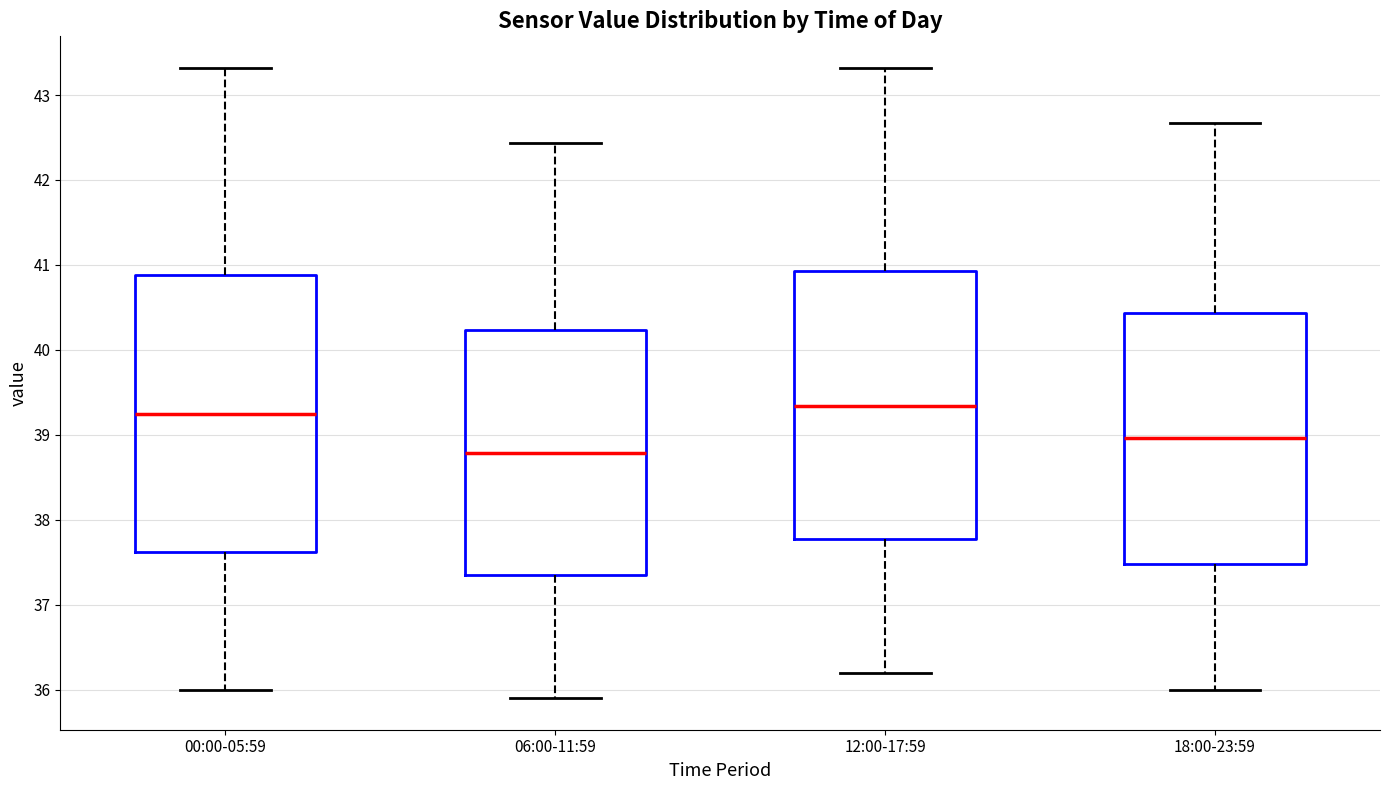

Where is the lower edge of the box for 00:00-05:59 on the y-axis? The values are not printed on the chart, so give them approximately, as read against the axis.

37.6